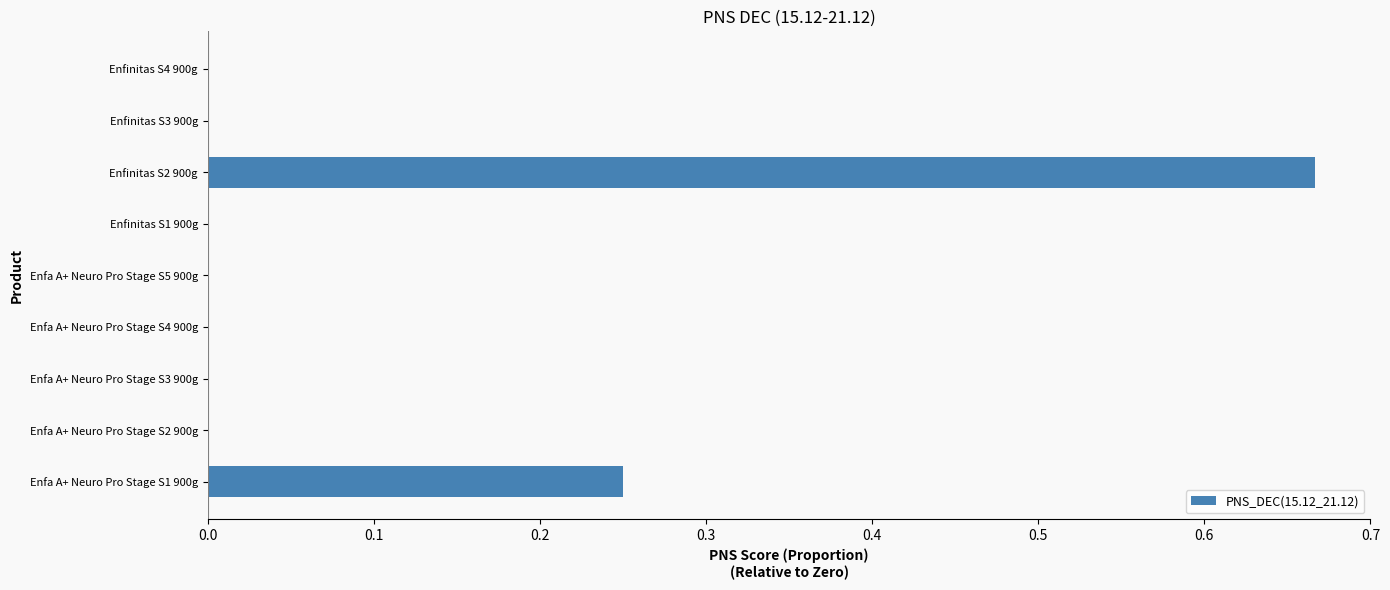

What is the sum of all values?

0.9